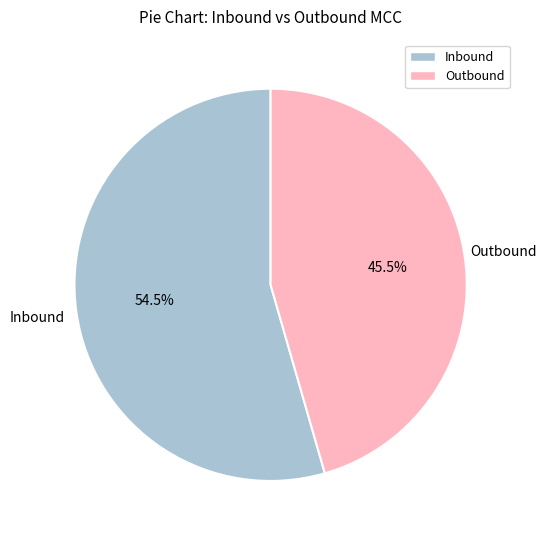

Is there a majority slice in this chart?

Yes